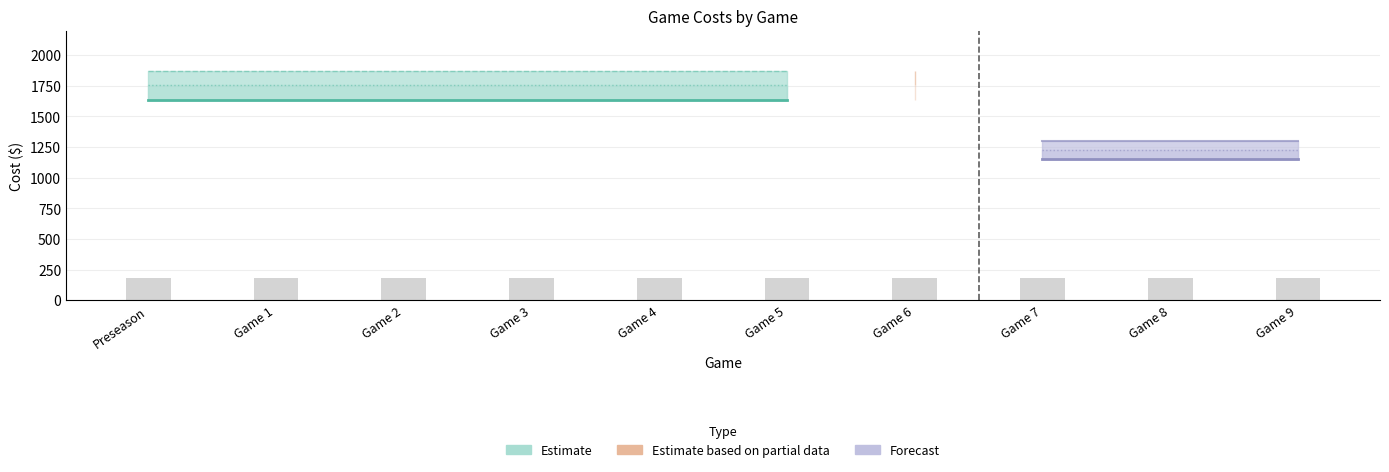

What is the label of the 4th bar from the right?

Game 6